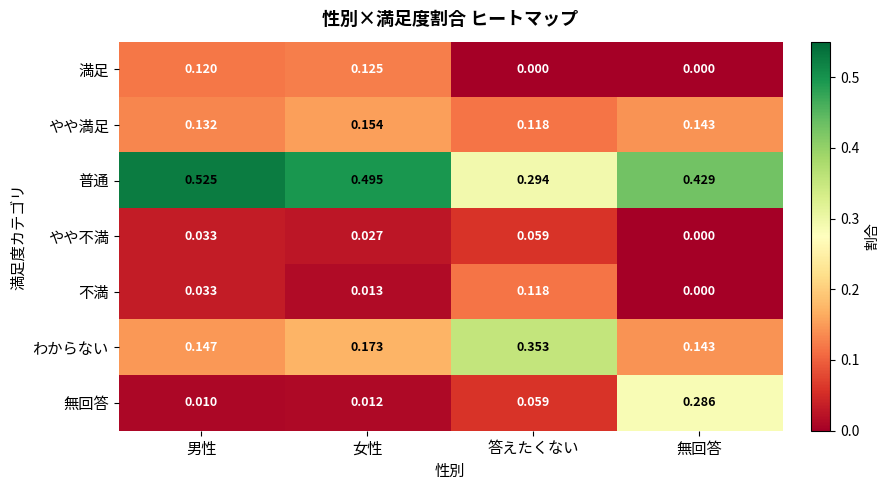

List the labels in order of やや不満 value, largest first.

答えたくない, 男性, 女性, 無回答